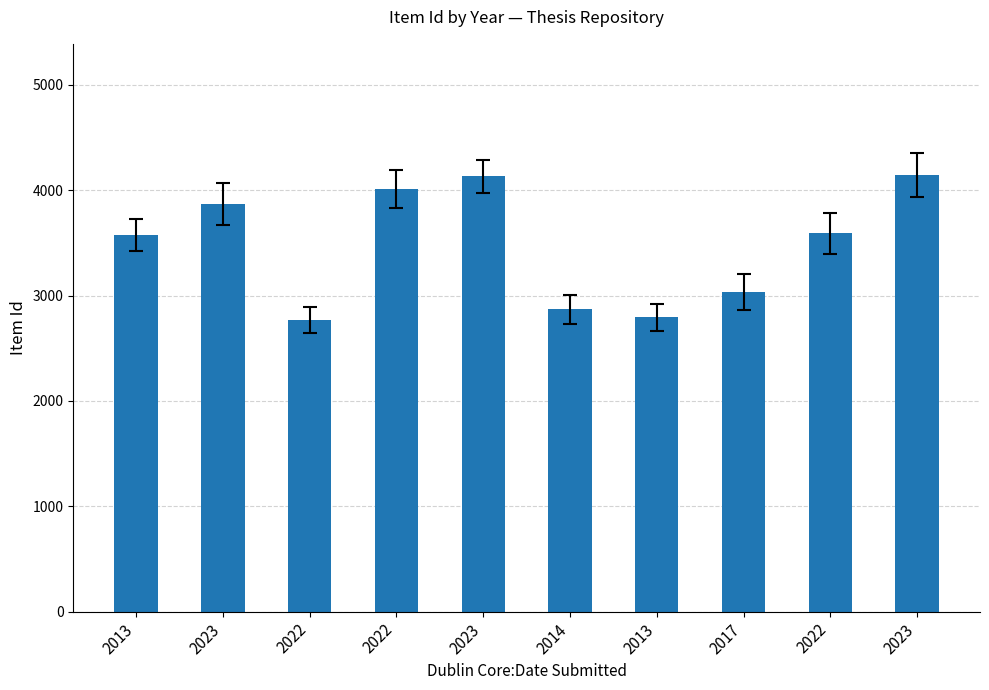

At which label is the value closest to 3456?

2013